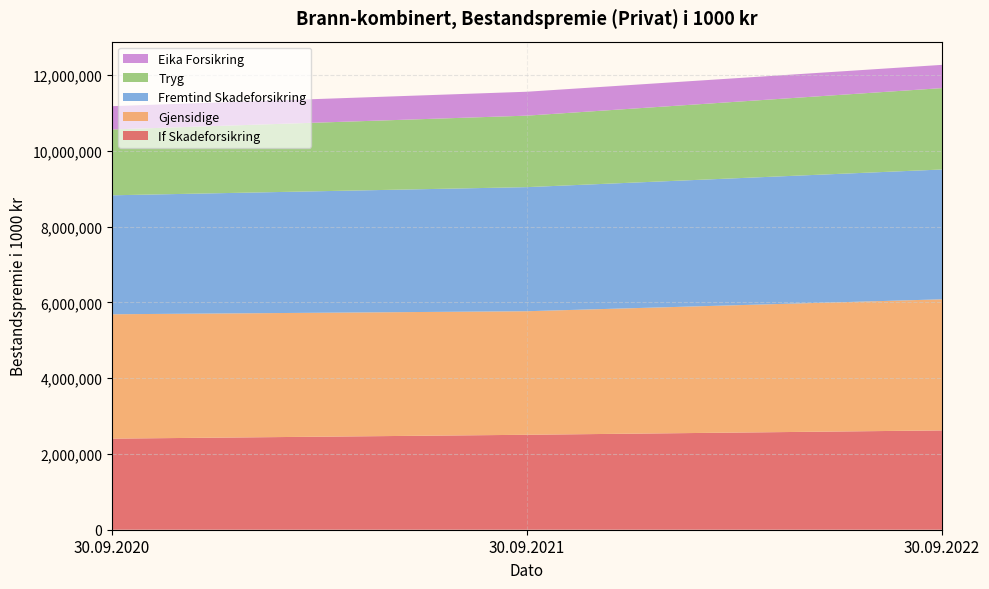

Reading left to right, transcribe all the data shown in this chart.

If Skadeforsikring: 30.09.2020=2404335	30.09.2021=2505939	30.09.2022=2621107
Gjensidige: 30.09.2020=3282204	30.09.2021=3260942	30.09.2022=3460270
Fremtind Skadeforsikring: 30.09.2020=3139754	30.09.2021=3275159	30.09.2022=3425956
Tryg: 30.09.2020=1737347	30.09.2021=1886670	30.09.2022=2147756
Eika Forsikring: 30.09.2020=615245	30.09.2021=631038	30.09.2022=613797